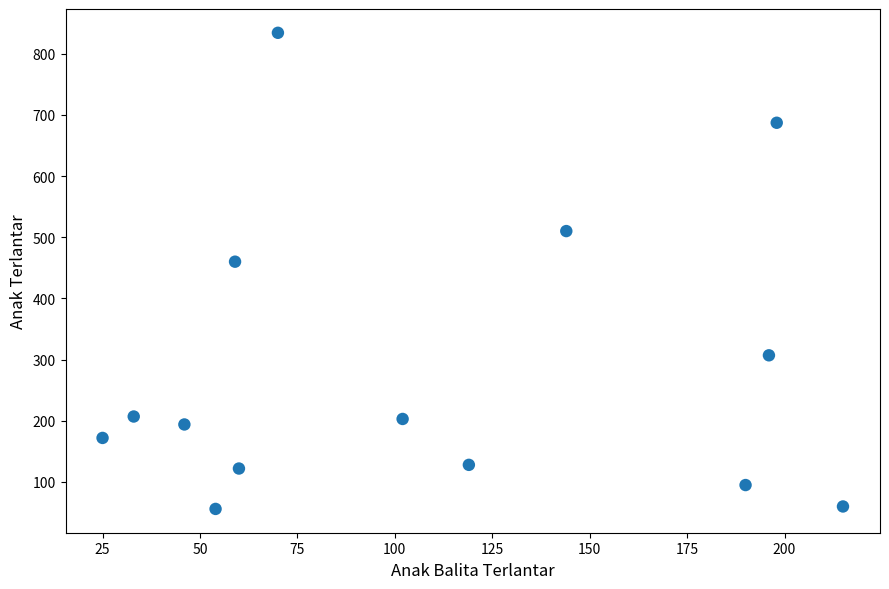

What Y value in the scatter plot is closest to 445?

460